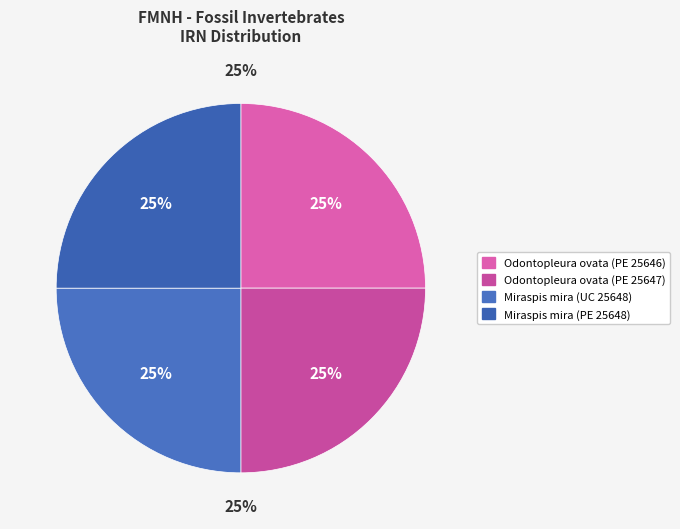

Which slice is the smallest?

Miraspis mira (PE 25648)